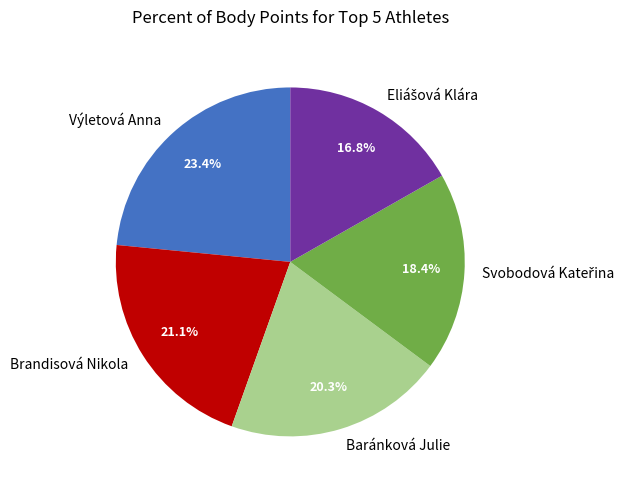

Is it true that Baránková Julie is 20% of the pie?

True